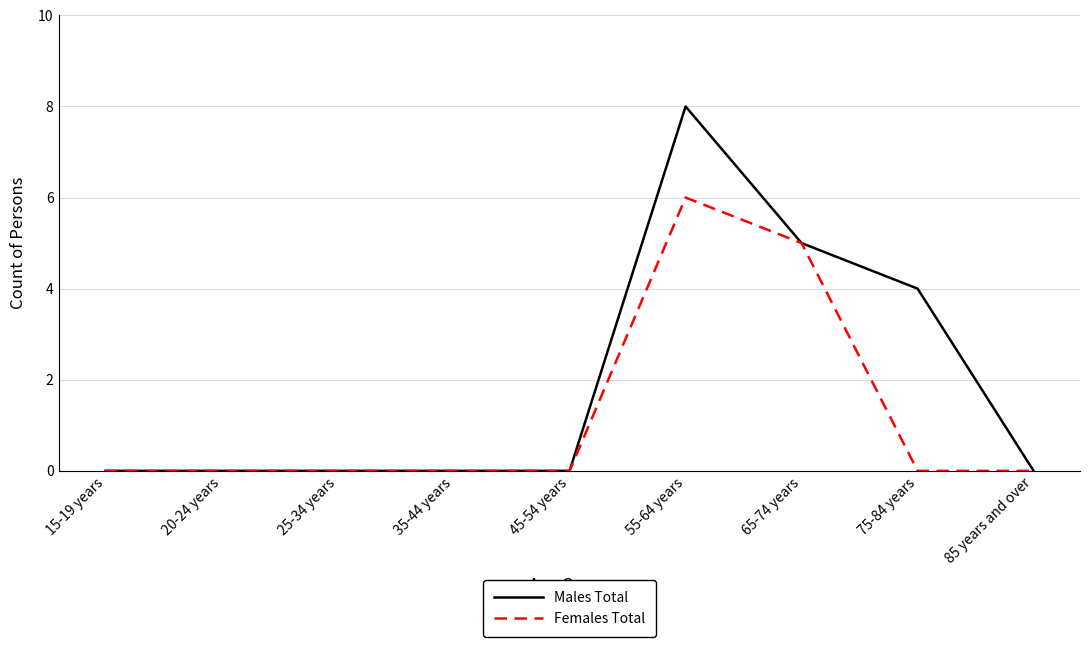

At which label is Females Total closest to 3?

65-74 years